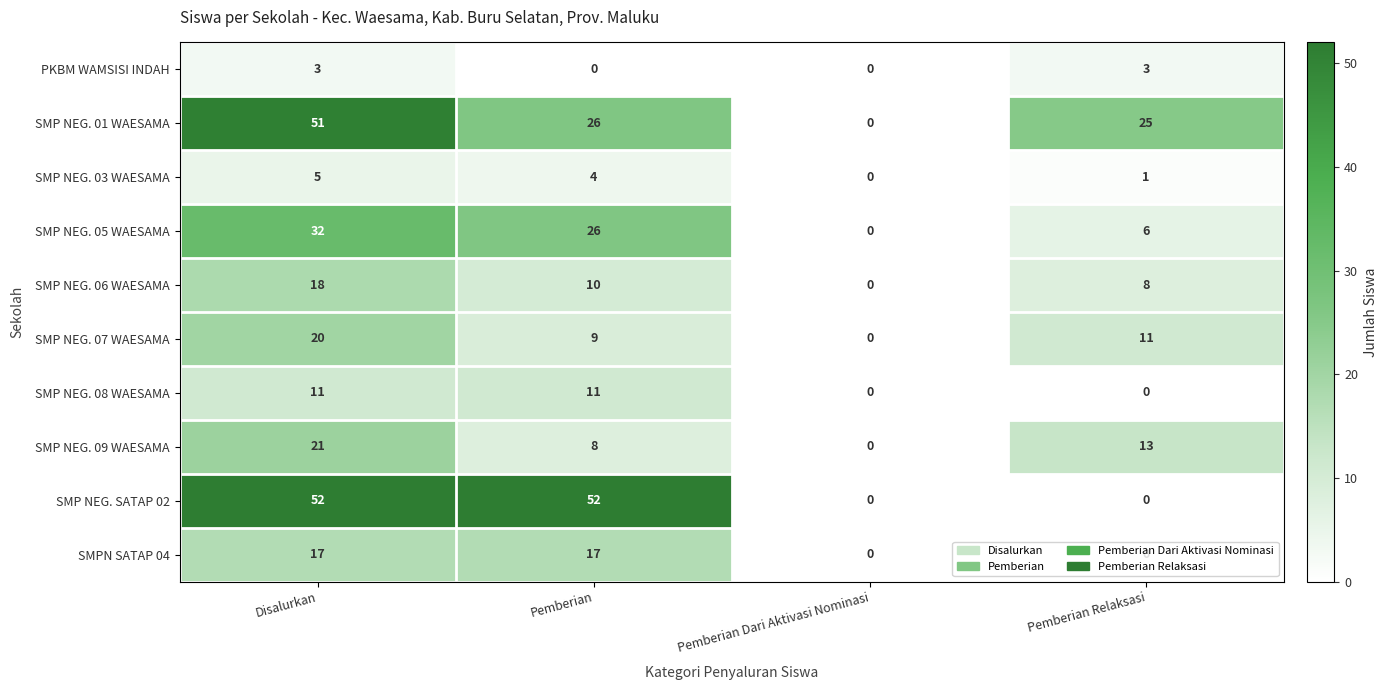

How many SMP NEG. 05 WAESAMA values are between 6 and 32?

3